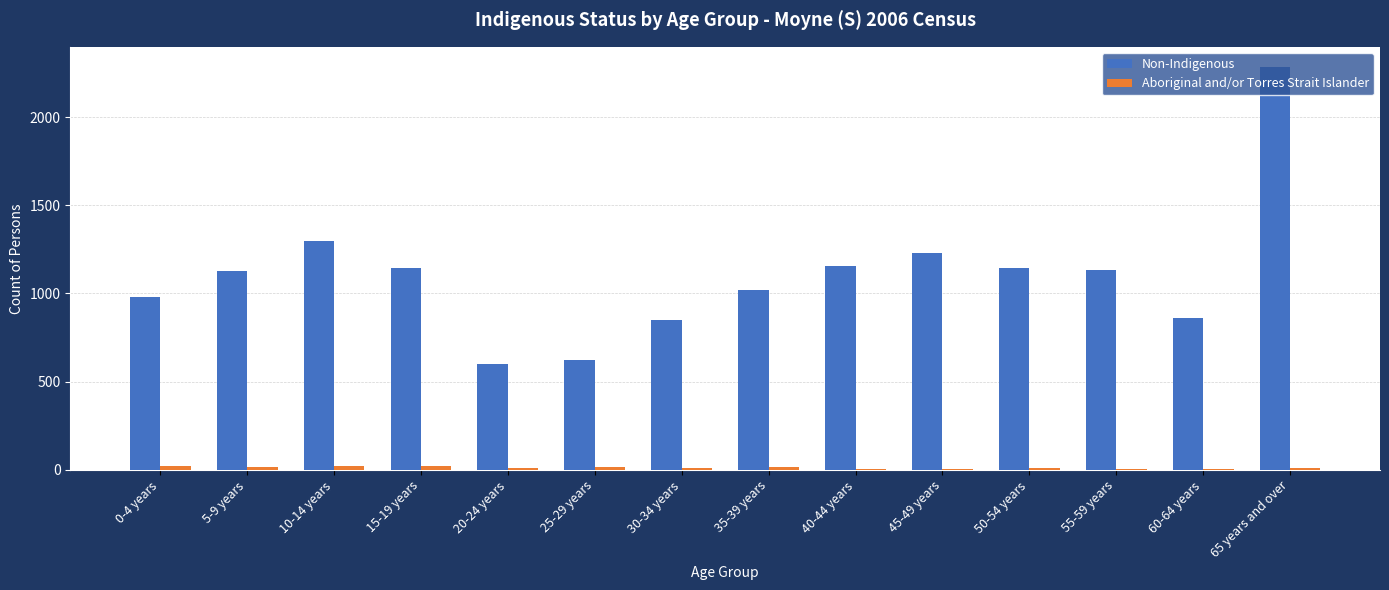

At which label is Non-Indigenous closest to 1442?

10-14 years